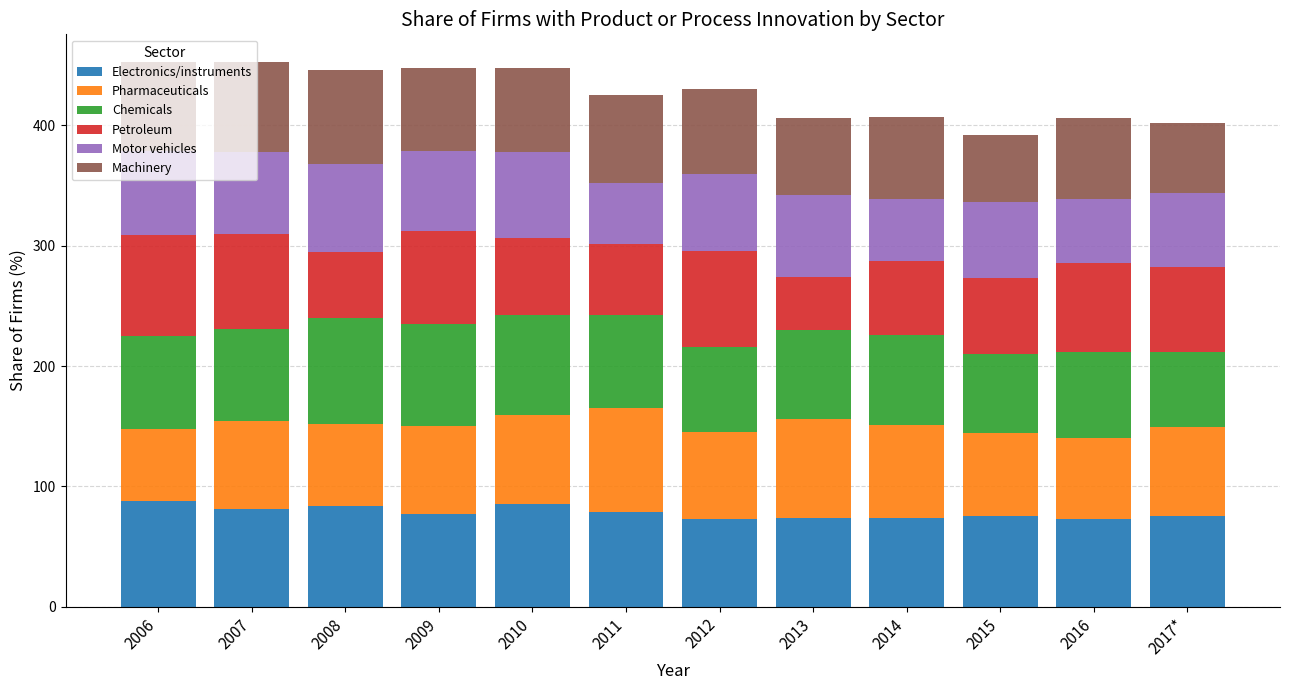

What is the highest value of the Electronics/instruments series?

88